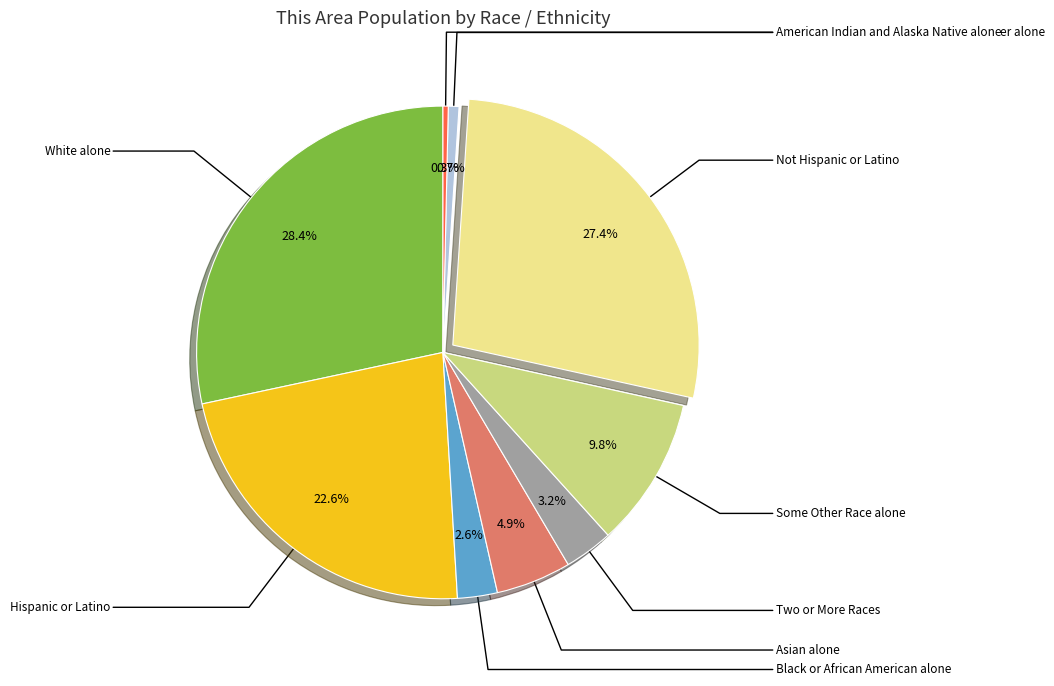

What is the total percentage of Black or African American alone and American Indian and Alaska Native alone?

3.0%